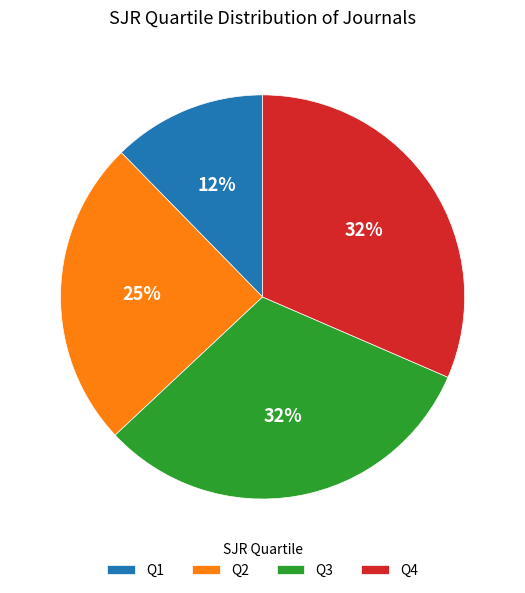

Between Q2 and Q1, which is larger?

Q2